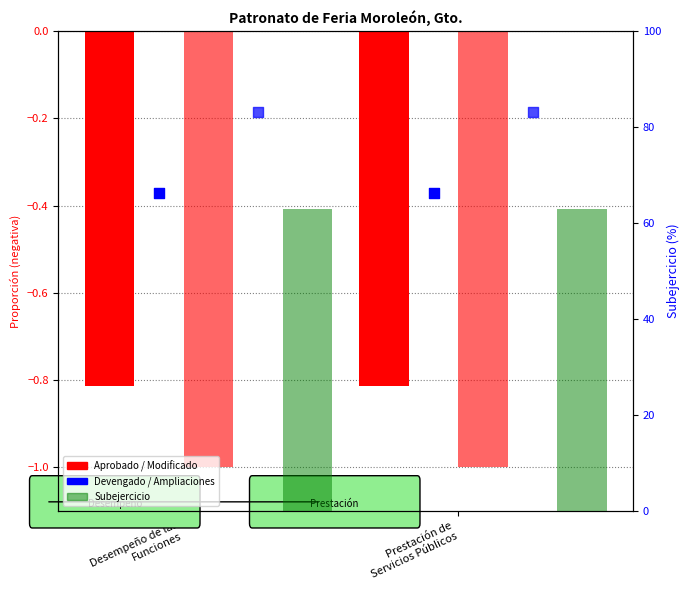

Which series reaches the maximum Y coordinate?

Subejercicio %